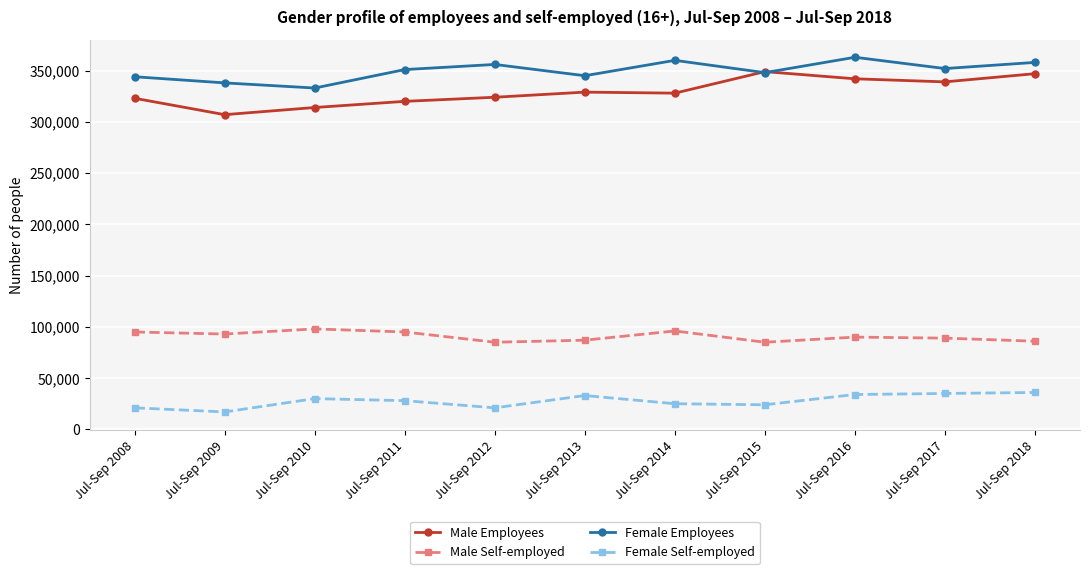

Which series changed the most between Jul-Sep 2010 and Jul-Sep 2017?

Male Employees